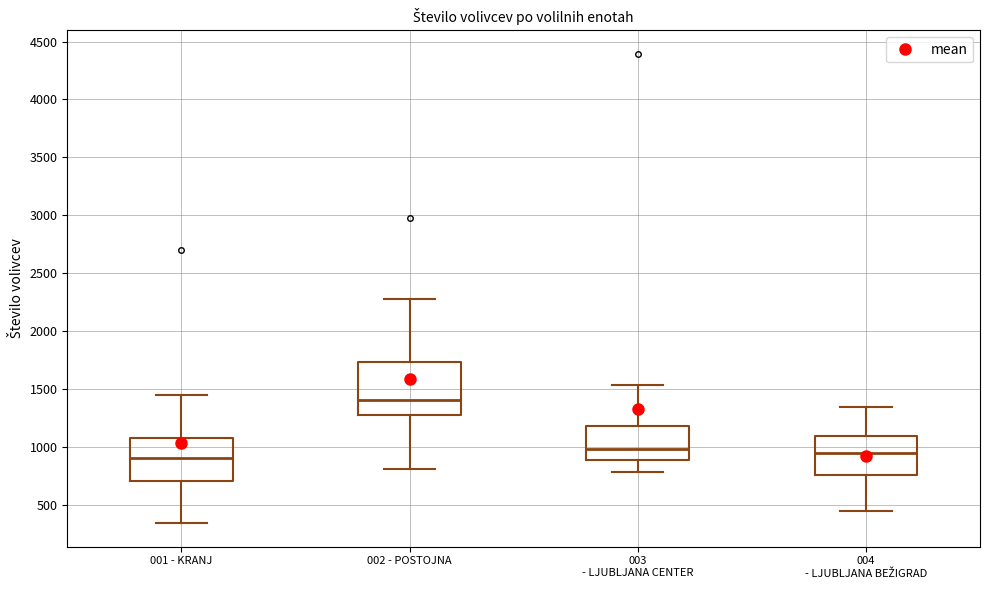

Reading left to right, read every box against the y-axis: the position of its median line, the range the box covers, and the ends of its whiskers. The values are not printed on the chart, so give them approximately, as read against the axis.

001 - KRANJ: median 900, box 700 to 1100, whiskers 350 to 1450
002 - POSTOJNA: median 1400, box 1300 to 1750, whiskers 800 to 2300
003 - LJUBLJANA CENTER: median 1000, box 900 to 1200, whiskers 800 to 1550
004 - LJUBLJANA BEŽIGRAD: median 950, box 750 to 1100, whiskers 450 to 1350